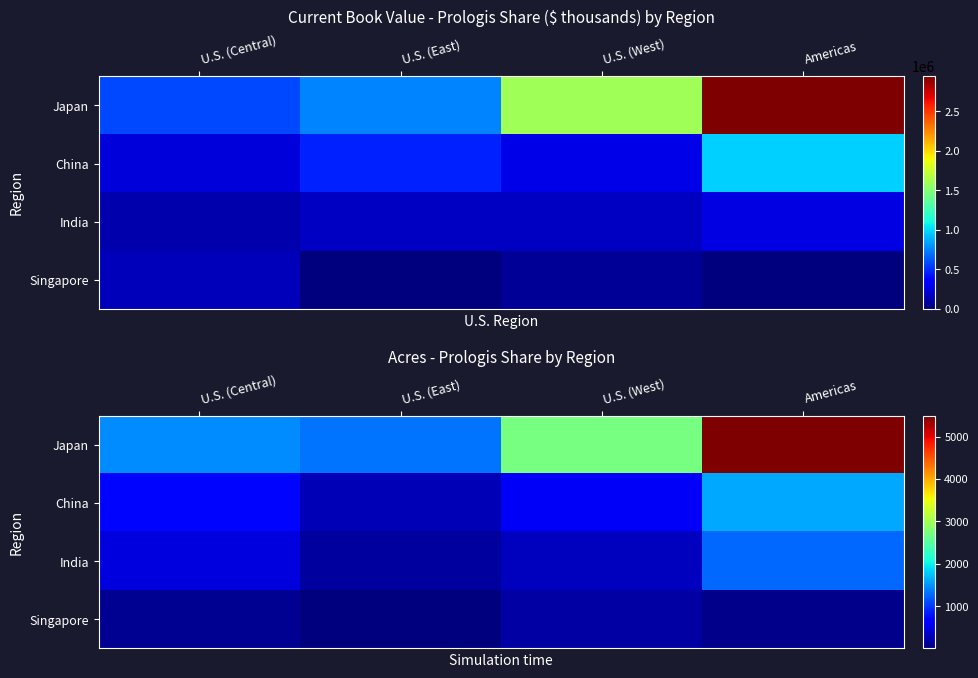

Which series has the largest range (max minus min)?

Japan